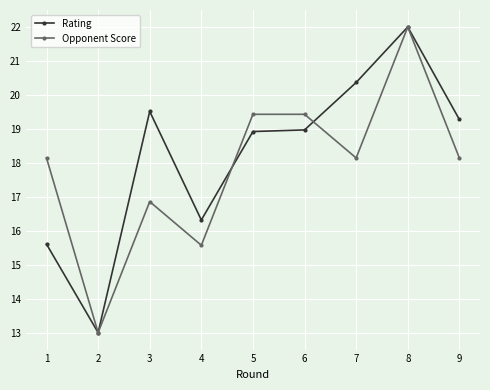

At which category is the sum across all series the highest?

8